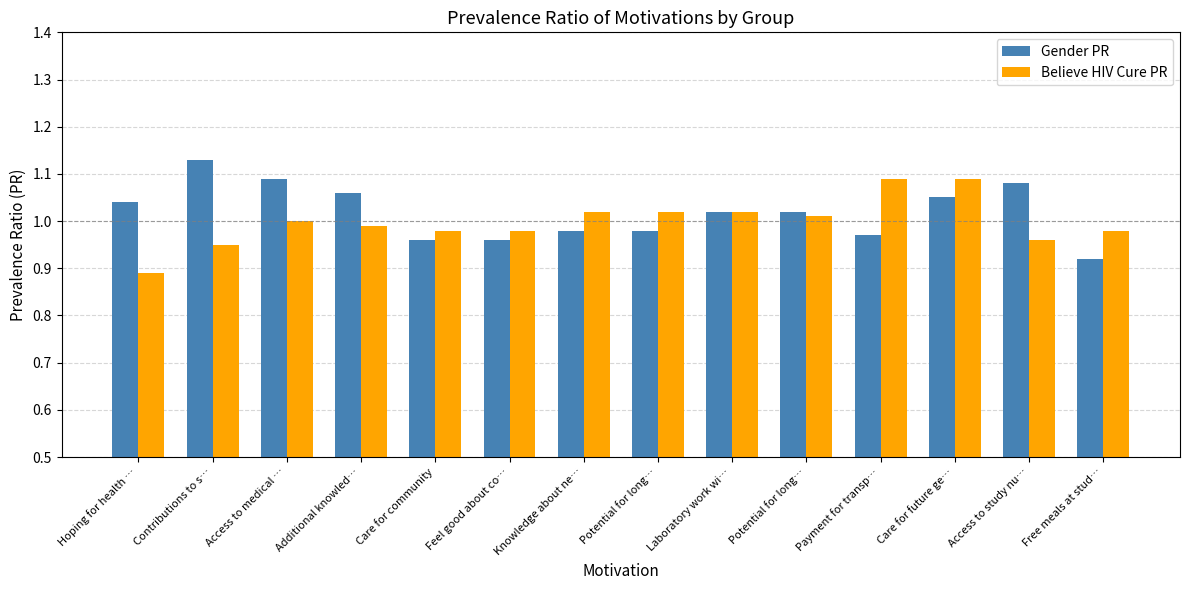

What are all the series names shown in the legend?

Gender PR, Believe HIV Cure PR